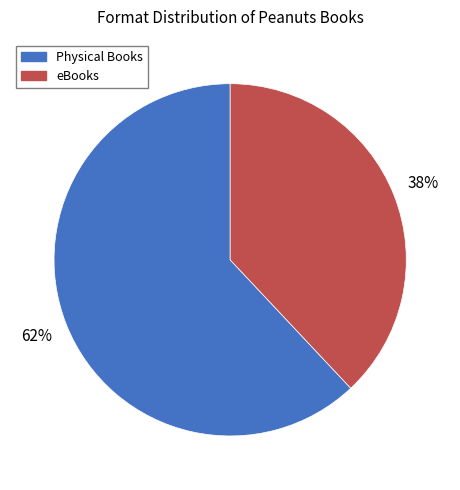

To the nearest percent, what is the difference between the Physical Books and eBooks slice percentages?

24%